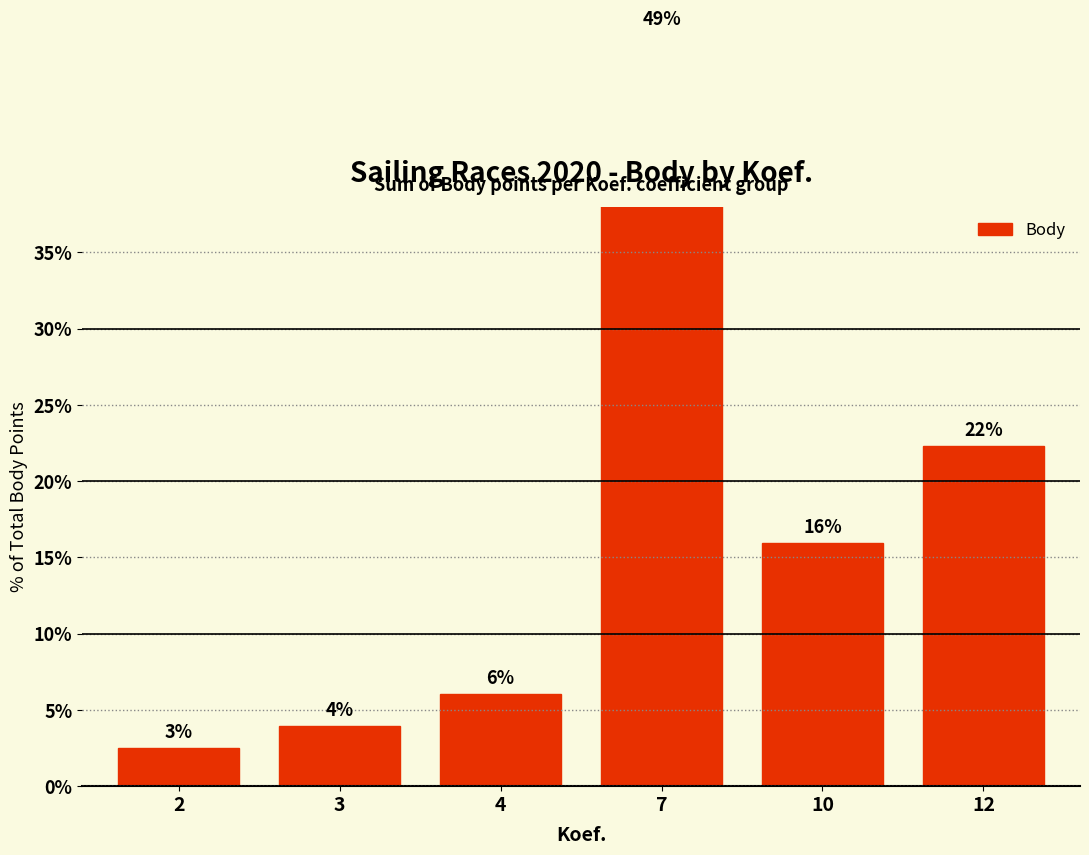

What is the average value?

16.7